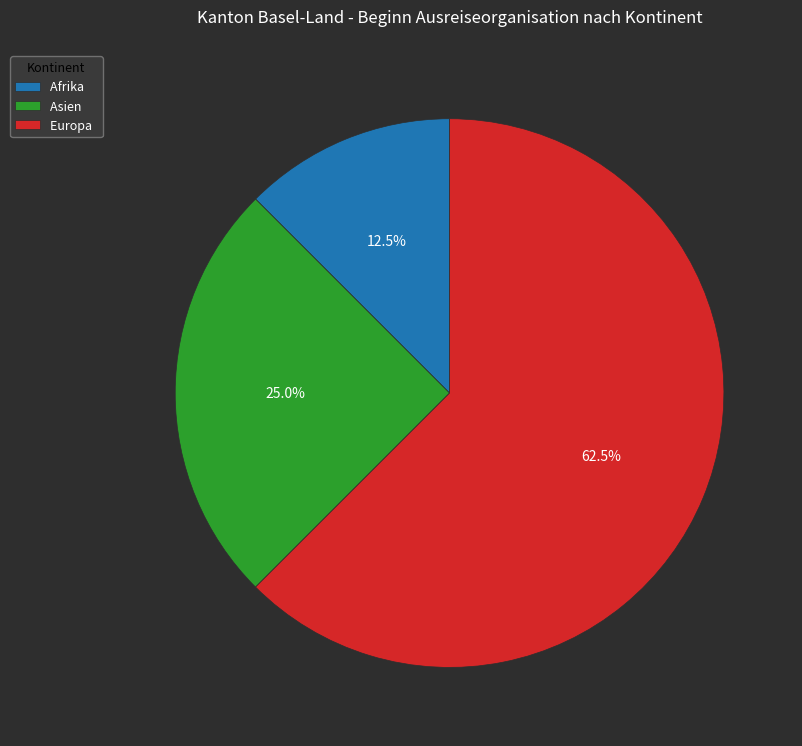

Which has a higher value, Afrika or Asien?

Asien